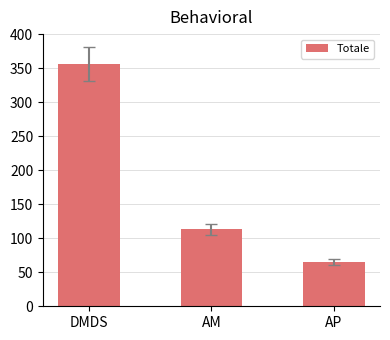

What is the difference between the values at DMDS and AM?

243